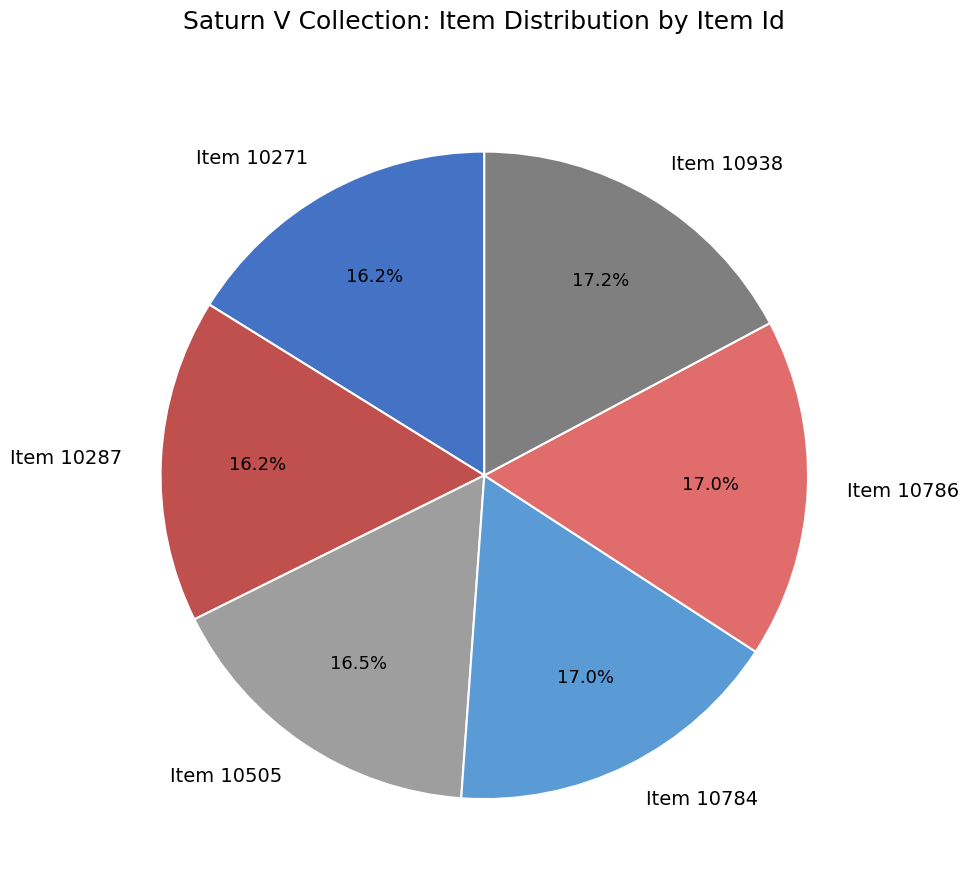

To the nearest percent, what is the average slice percentage?

17%